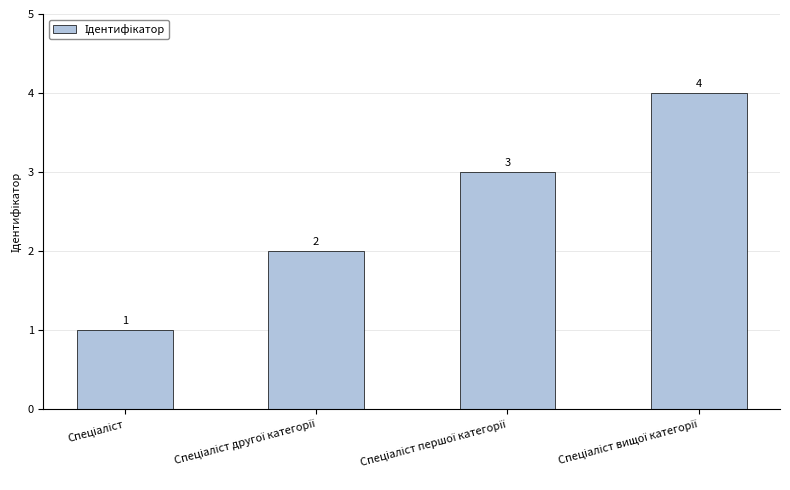

Count the values in the range 2 to 4.

3